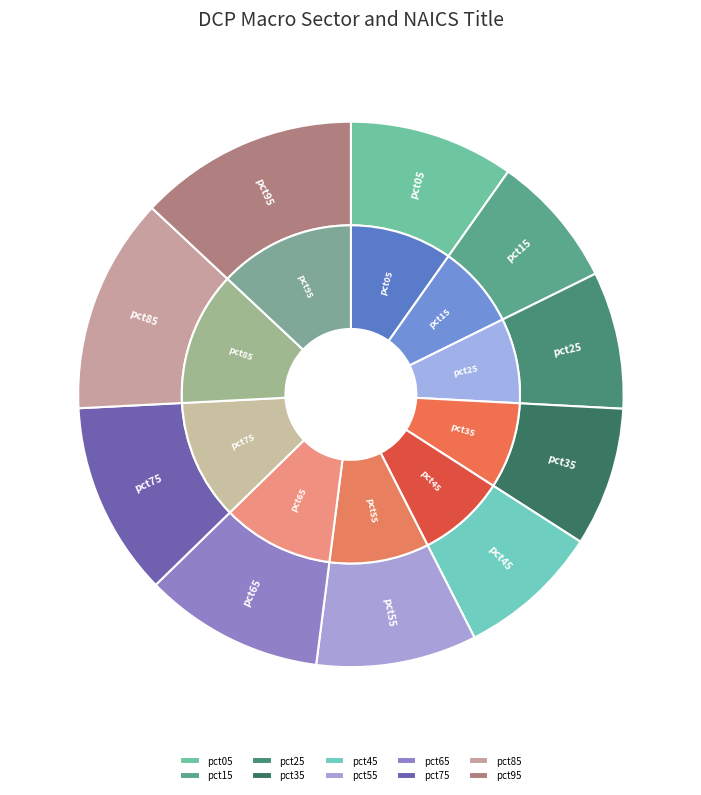

Which slice is the smallest?

pct15